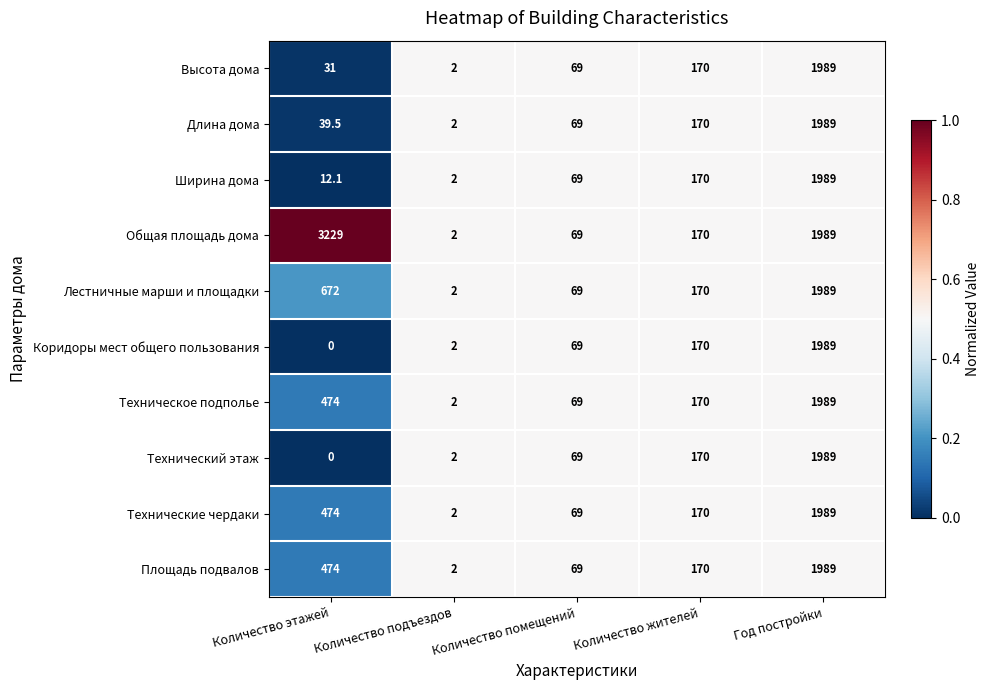

Is it true that Лестничные марши и площадки equals 28.0 at Количество помещений?

False